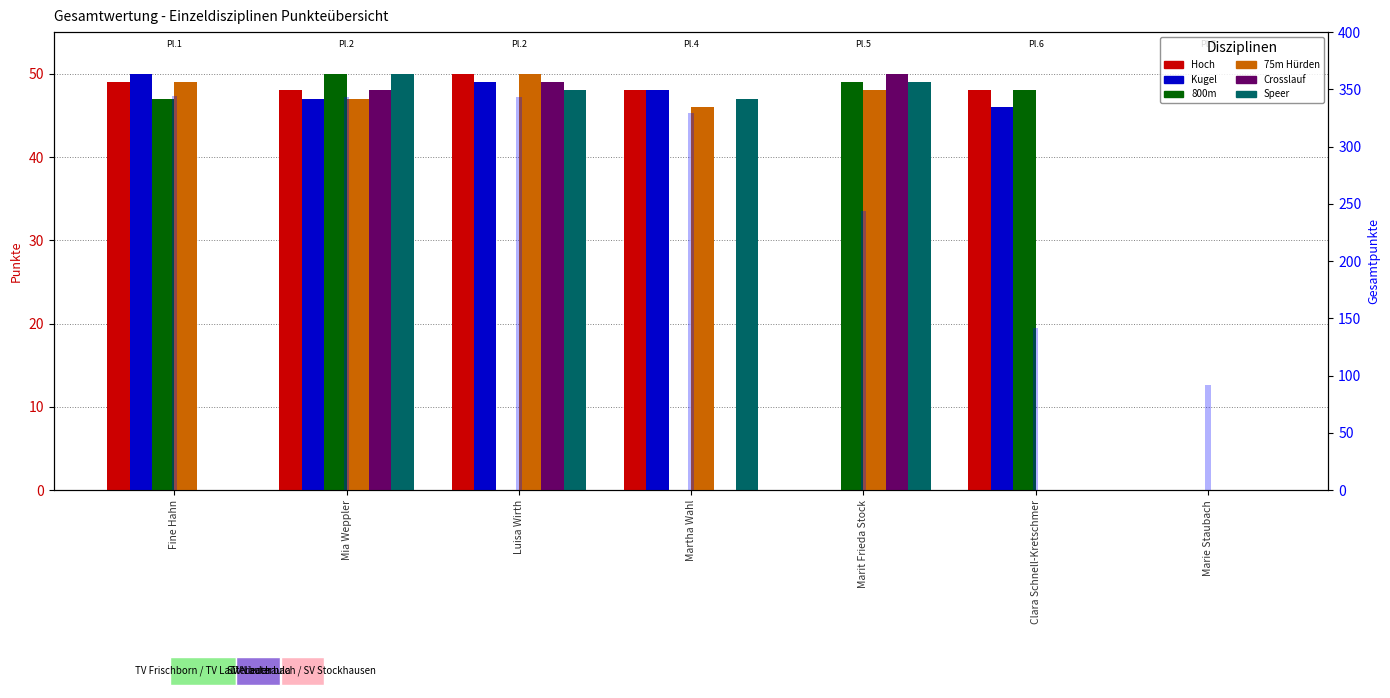

Reading left to right, transcribe all the data shown in this chart.

Hoch: Fine Hahn=49	Mia Weppler=48	Luisa Wirth=50	Martha Wahl=48	Marit Frieda Stock=0	Clara Schnell-Kretschmer=48	Marie Staubach=0
Kugel: Fine Hahn=50	Mia Weppler=47	Luisa Wirth=49	Martha Wahl=48	Marit Frieda Stock=0	Clara Schnell-Kretschmer=46	Marie Staubach=0
800m: Fine Hahn=47	Mia Weppler=50	Luisa Wirth=0	Martha Wahl=0	Marit Frieda Stock=49	Clara Schnell-Kretschmer=48	Marie Staubach=0
75m Hürden: Fine Hahn=49	Mia Weppler=47	Luisa Wirth=50	Martha Wahl=46	Marit Frieda Stock=48	Clara Schnell-Kretschmer=0	Marie Staubach=0
Crosslauf: Fine Hahn=0	Mia Weppler=48	Luisa Wirth=49	Martha Wahl=0	Marit Frieda Stock=50	Clara Schnell-Kretschmer=0	Marie Staubach=0
Speer: Fine Hahn=0	Mia Weppler=50	Luisa Wirth=48	Martha Wahl=47	Marit Frieda Stock=49	Clara Schnell-Kretschmer=0	Marie Staubach=0